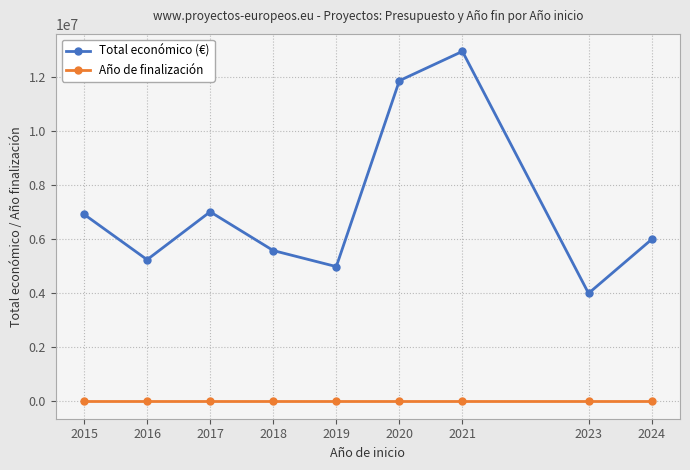

What is the highest value of the Total económico (€) series?

12963697.0